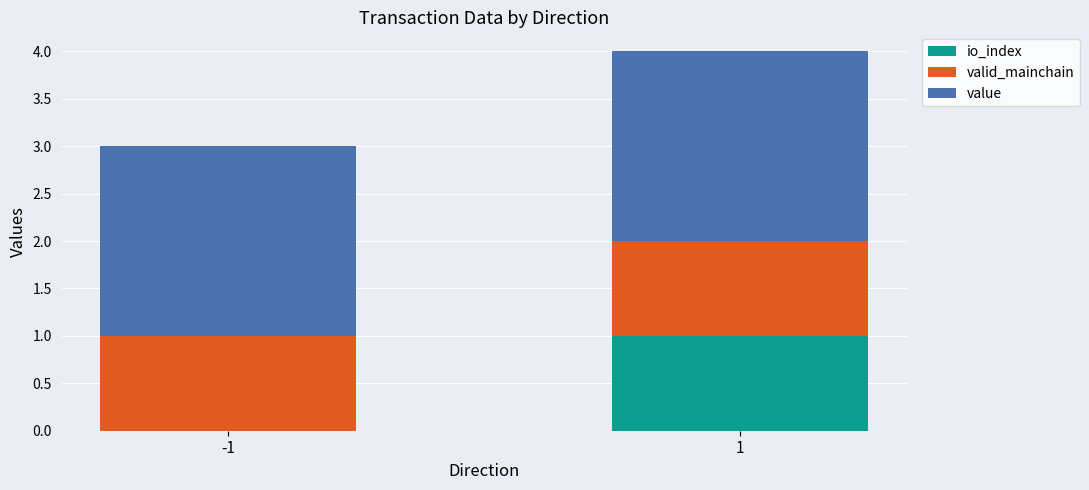

What is the total value across all series at -1?

3.0